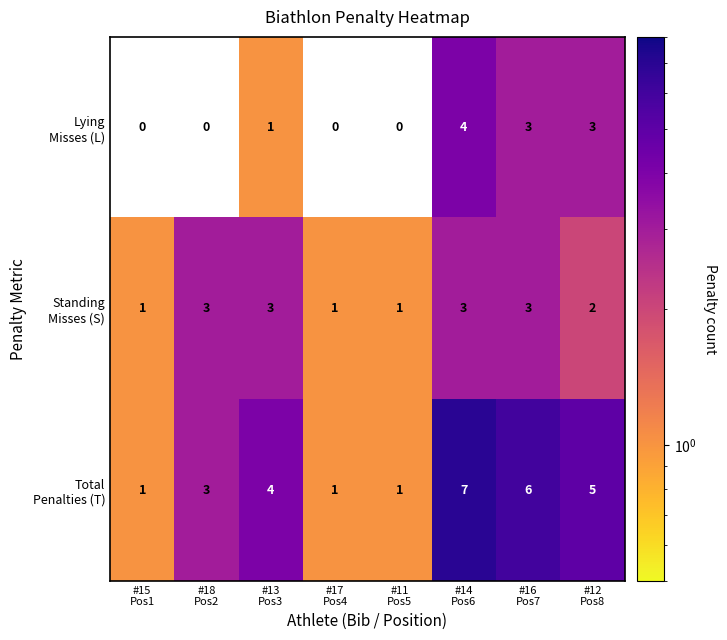

What is the greatest value displayed?

7